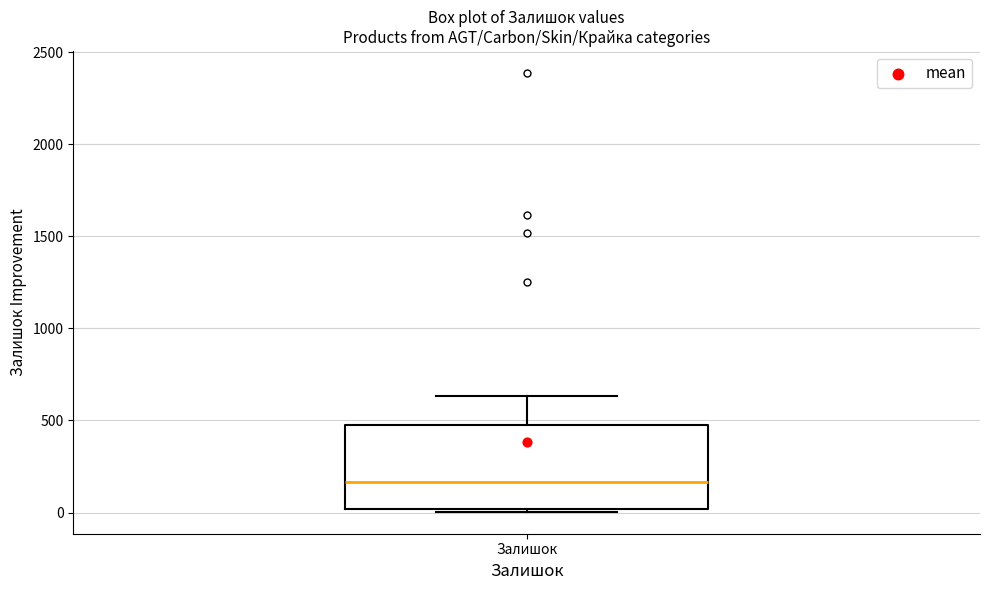

Where does the upper whisker of the box for Залишок end on the y-axis? The values are not printed on the chart, so give them approximately, as read against the axis.

650